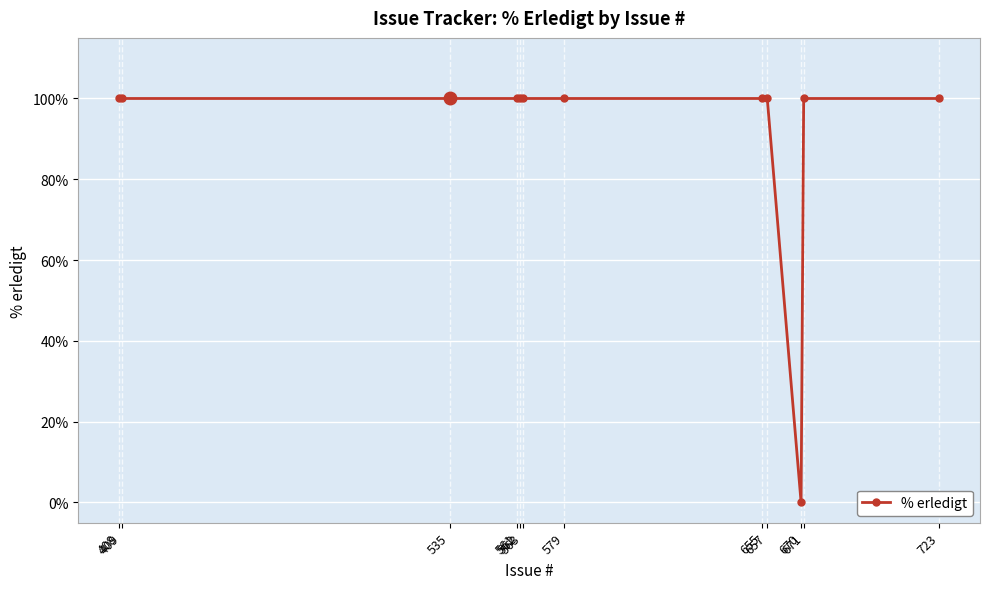

What is the average value?

92